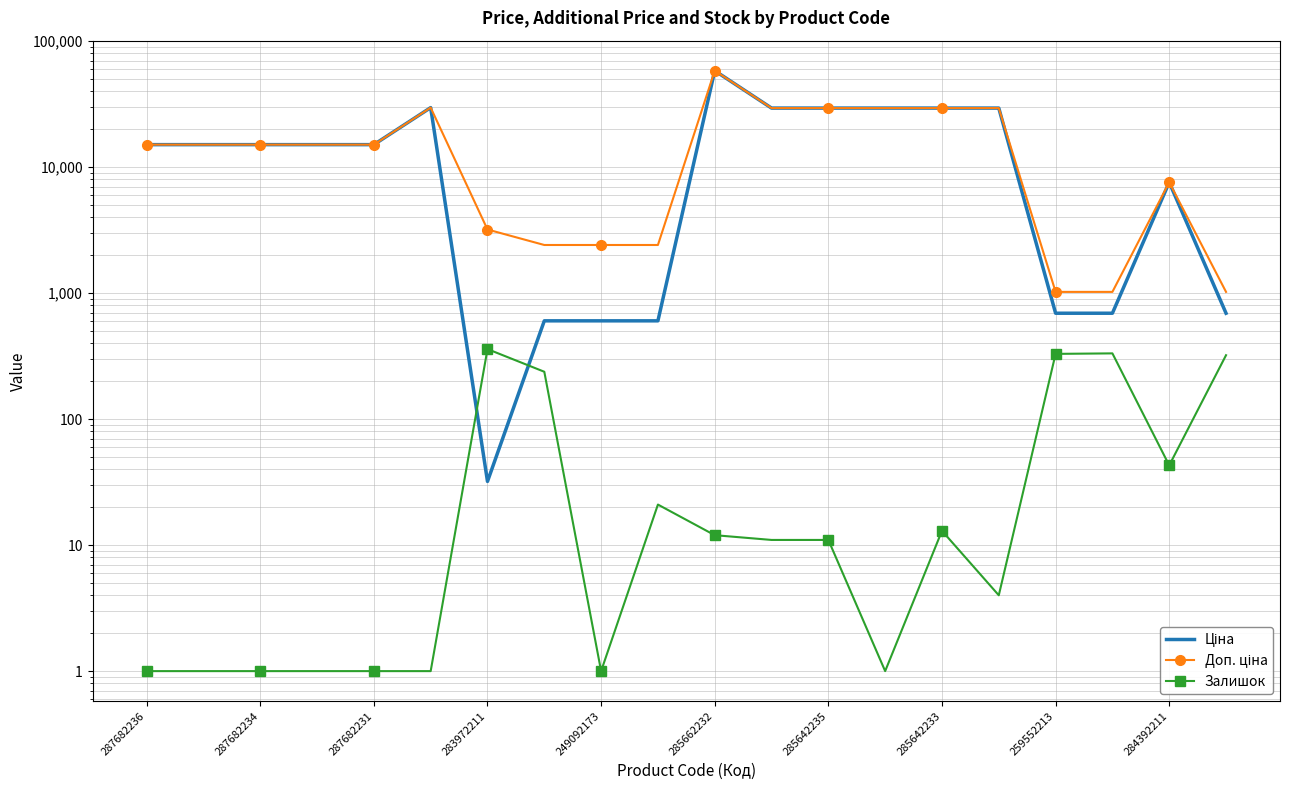

Does the chart have visible grid lines?

Yes